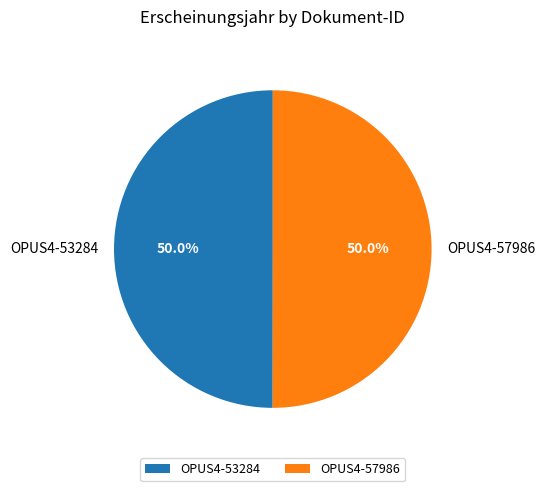

Do OPUS4-53284 and OPUS4-57986 together represent more than half of the pie?

Yes